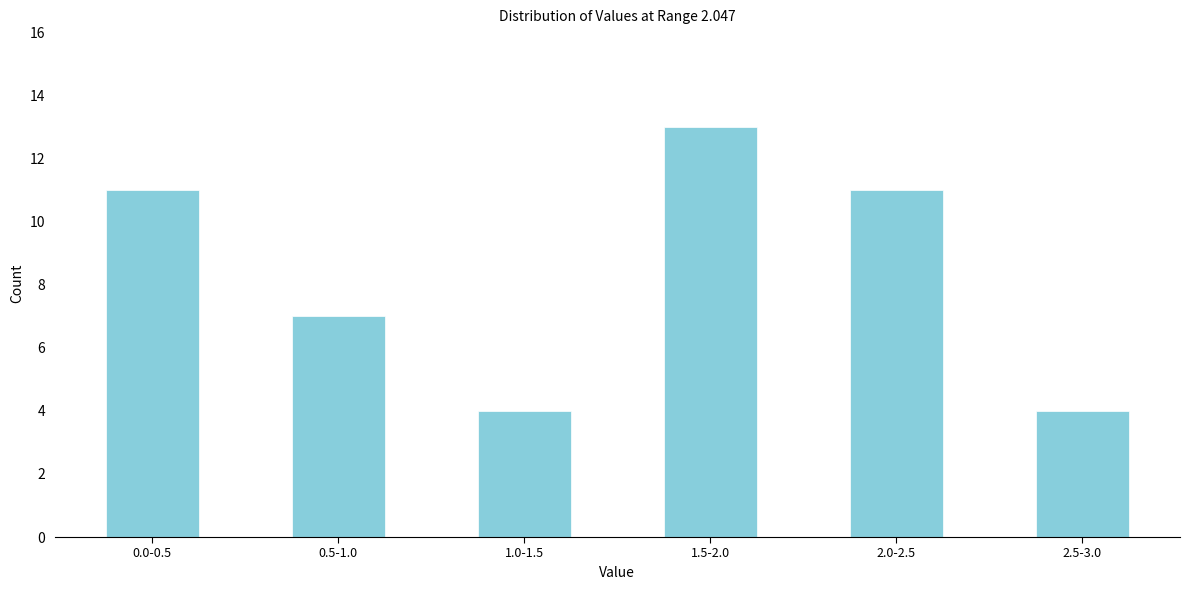

Reading left to right, list all the values displayed in this chart.

11	7	4	13	11	4